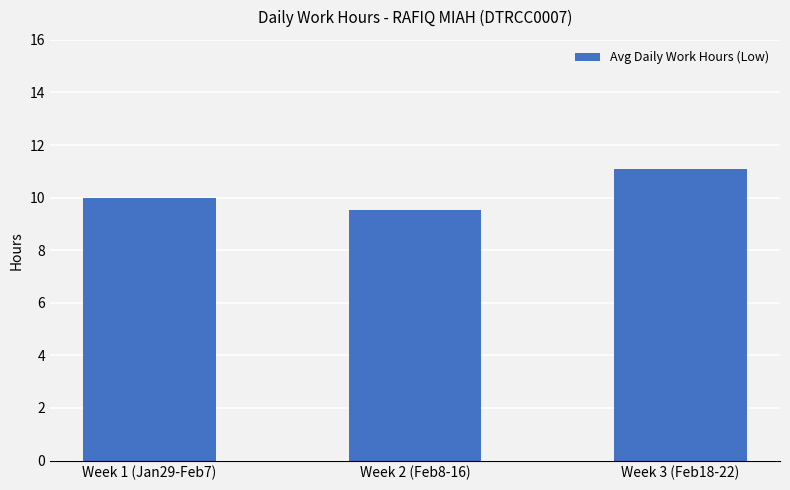

What is the difference between the values at Week 3 (Feb18-22) and Week 1 (Jan29-Feb7)?

1.1